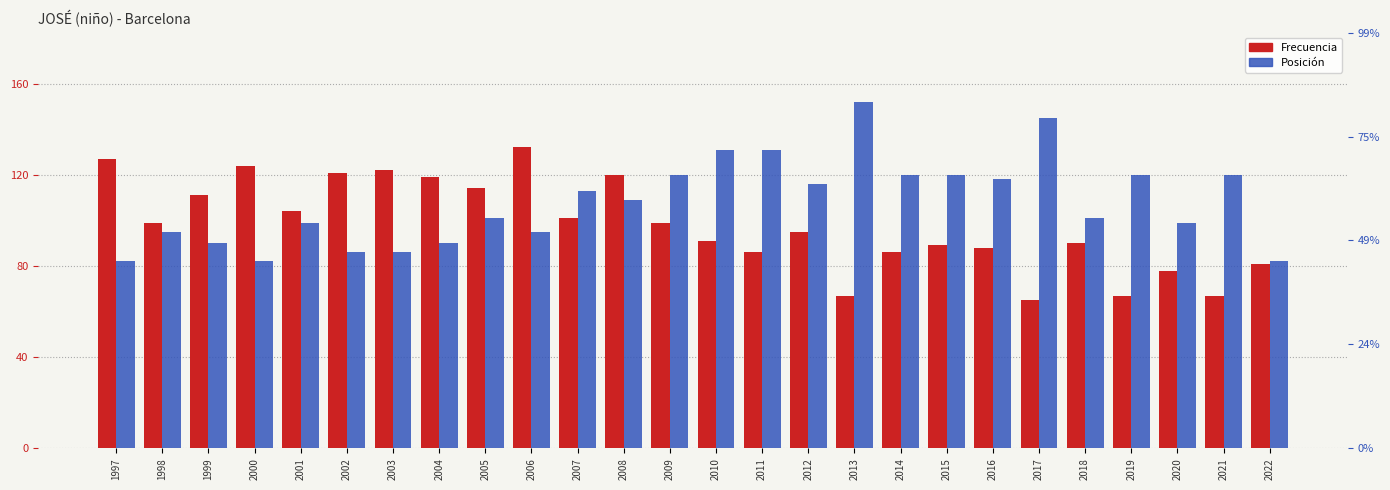

Which category has the highest value in the Frecuencia series?

2006